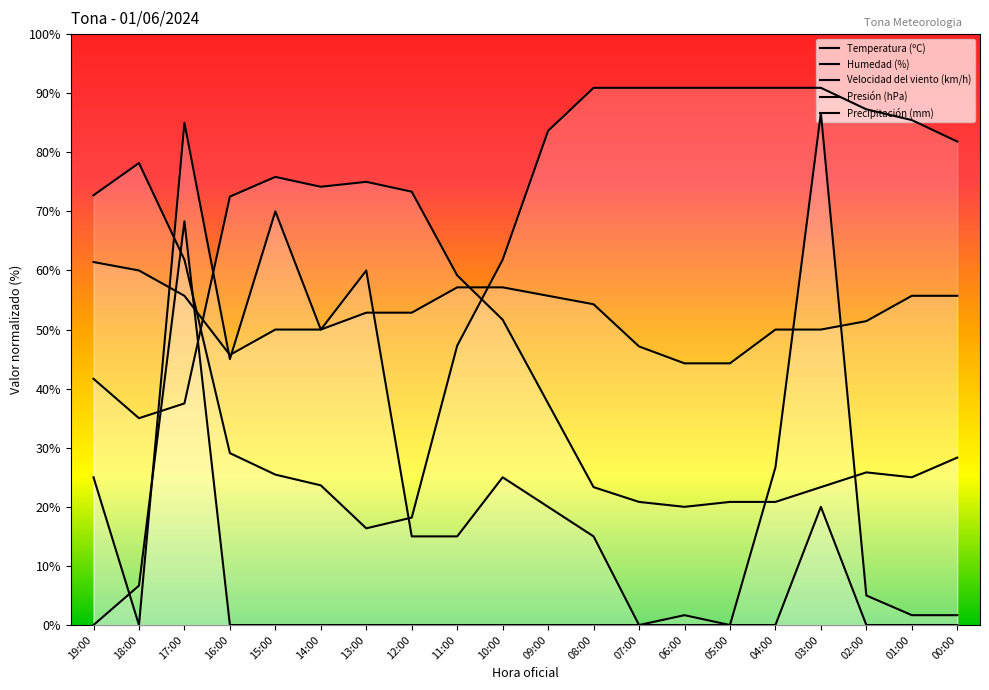

At 01:00, list the series in order from smallest to largest.

Velocidad del viento (km/h), Precipitación (mm), Temperatura (ºC), Presión (hPa), Humedad (%)